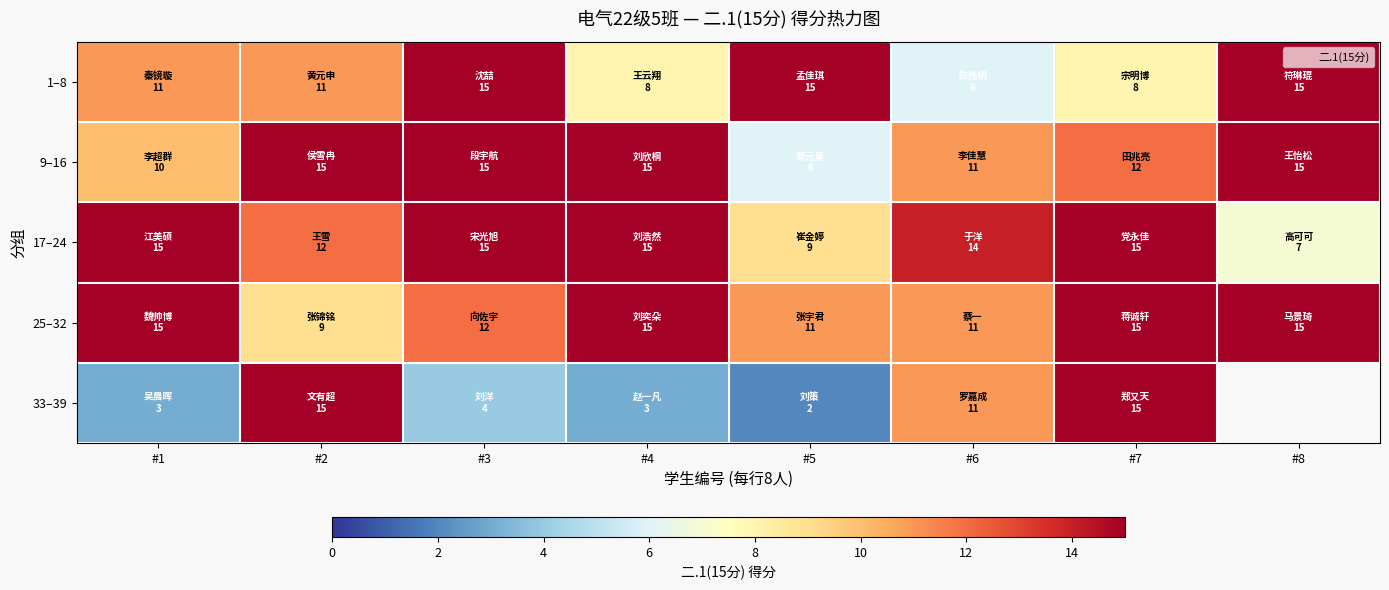

Which category has the lowest value in the 25–32 series?

#2